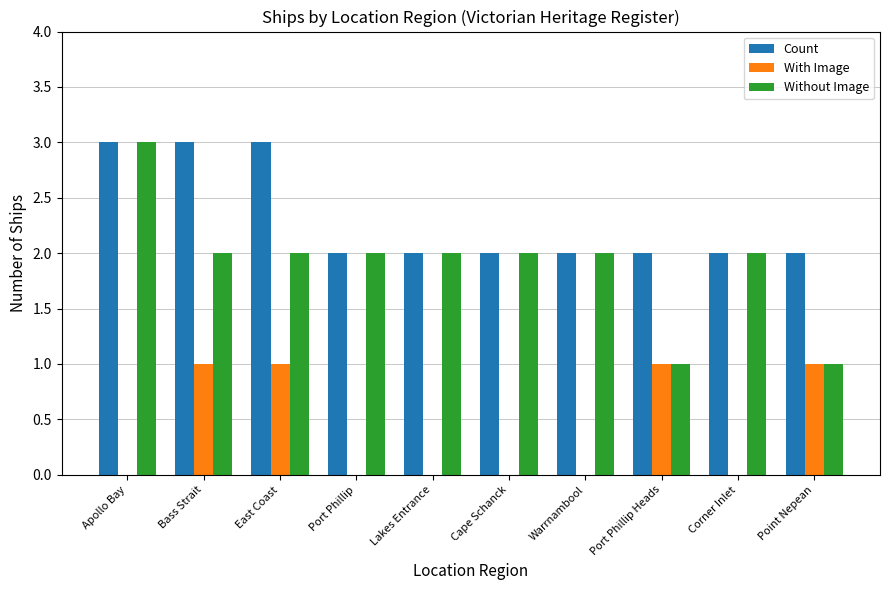

How many categories are shown in the chart?

10